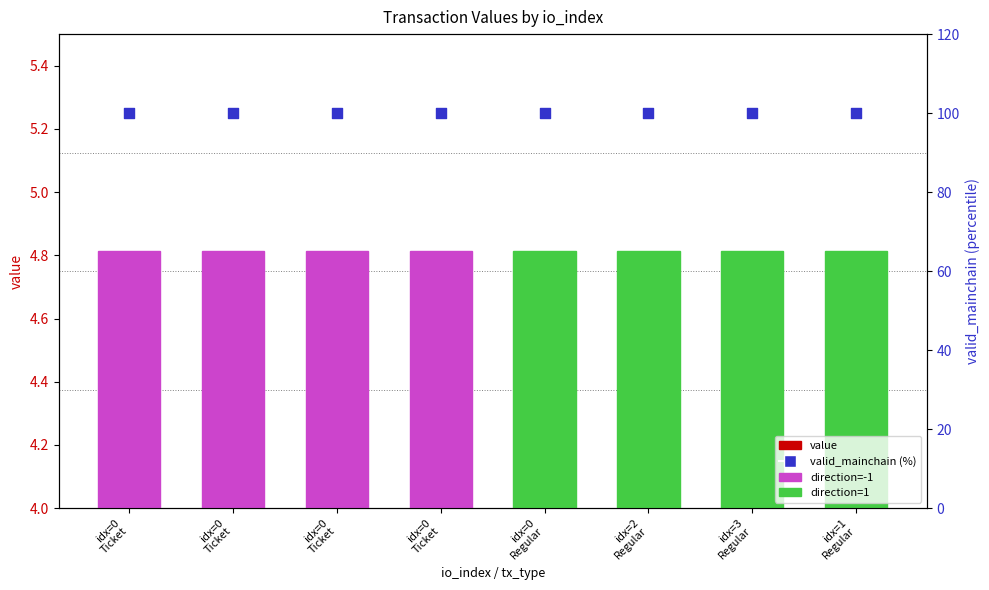

What are all the series names shown in the legend?

value, valid_mainchain (%)